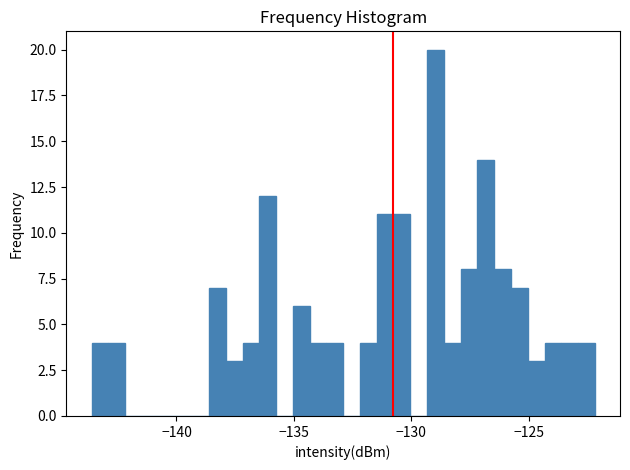

Read against the x-axis, roughly where is the centre of the tallest bar?

-129.0